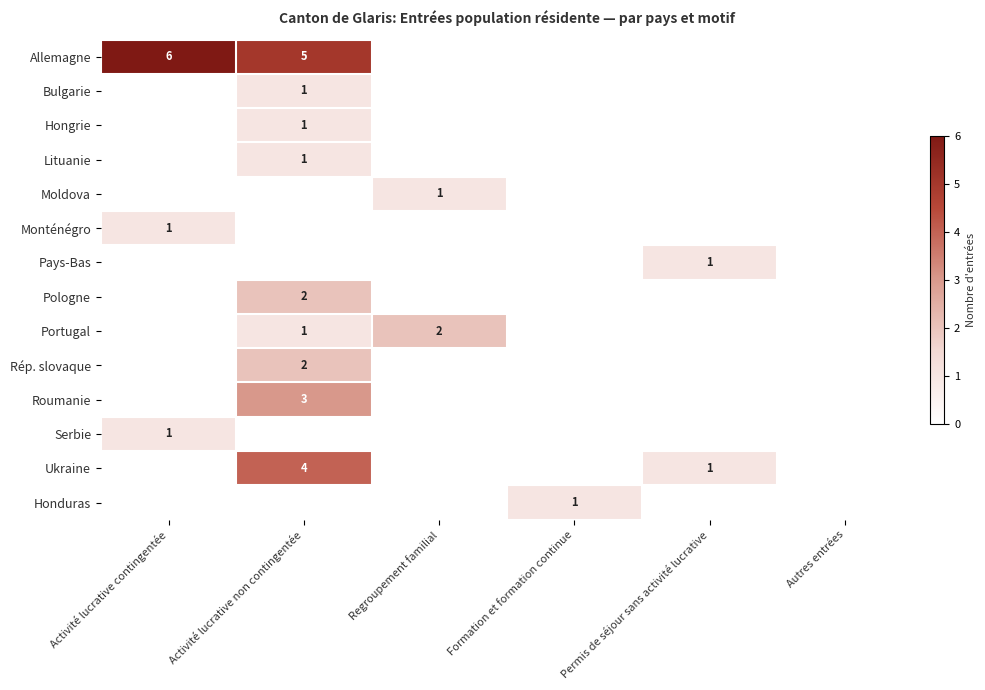

Which series has the largest range (max minus min)?

Allemagne